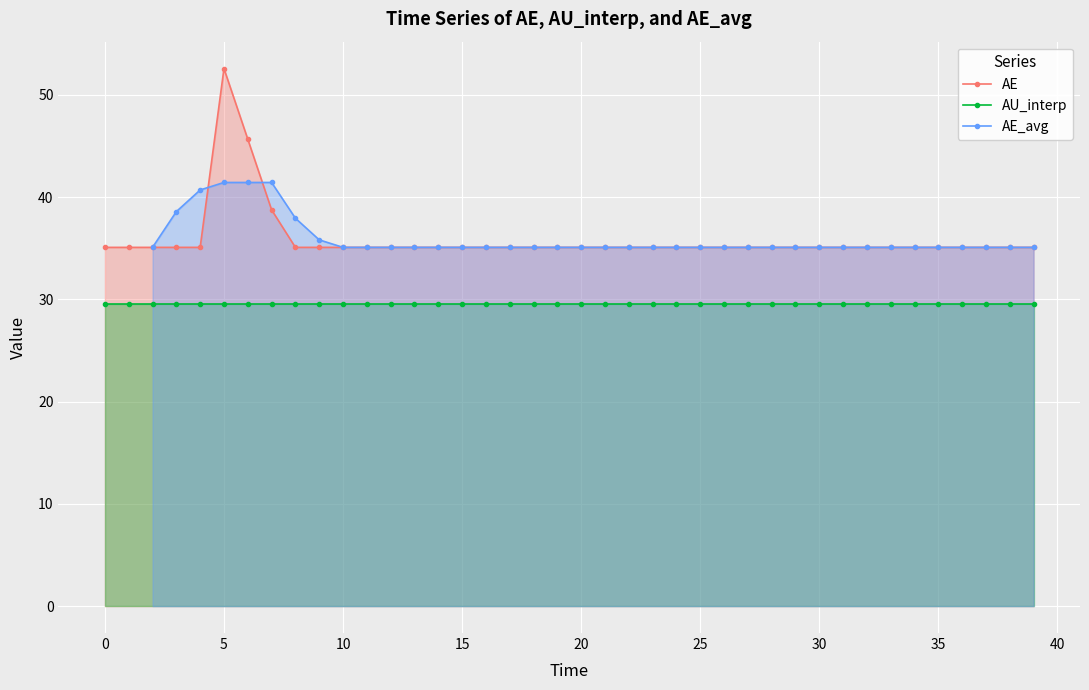

True or false: AE has more than 0 interior local peaks.

True